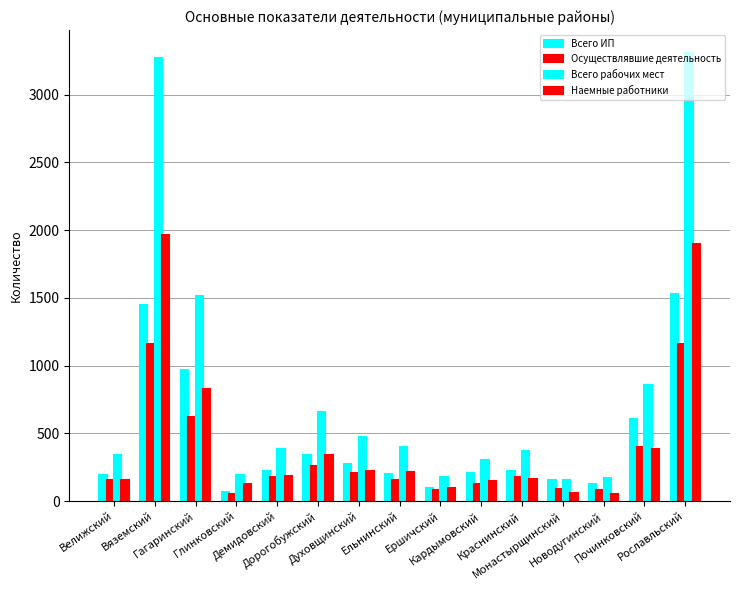

Does the chart contain stacked bars?

No